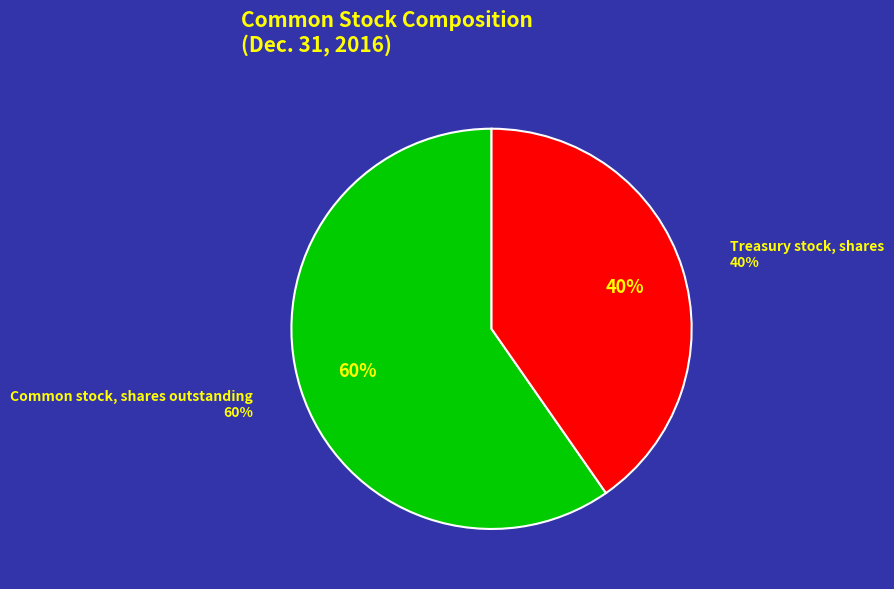

What percentage is the Common stock, shares outstanding slice, to the nearest percent?

60%